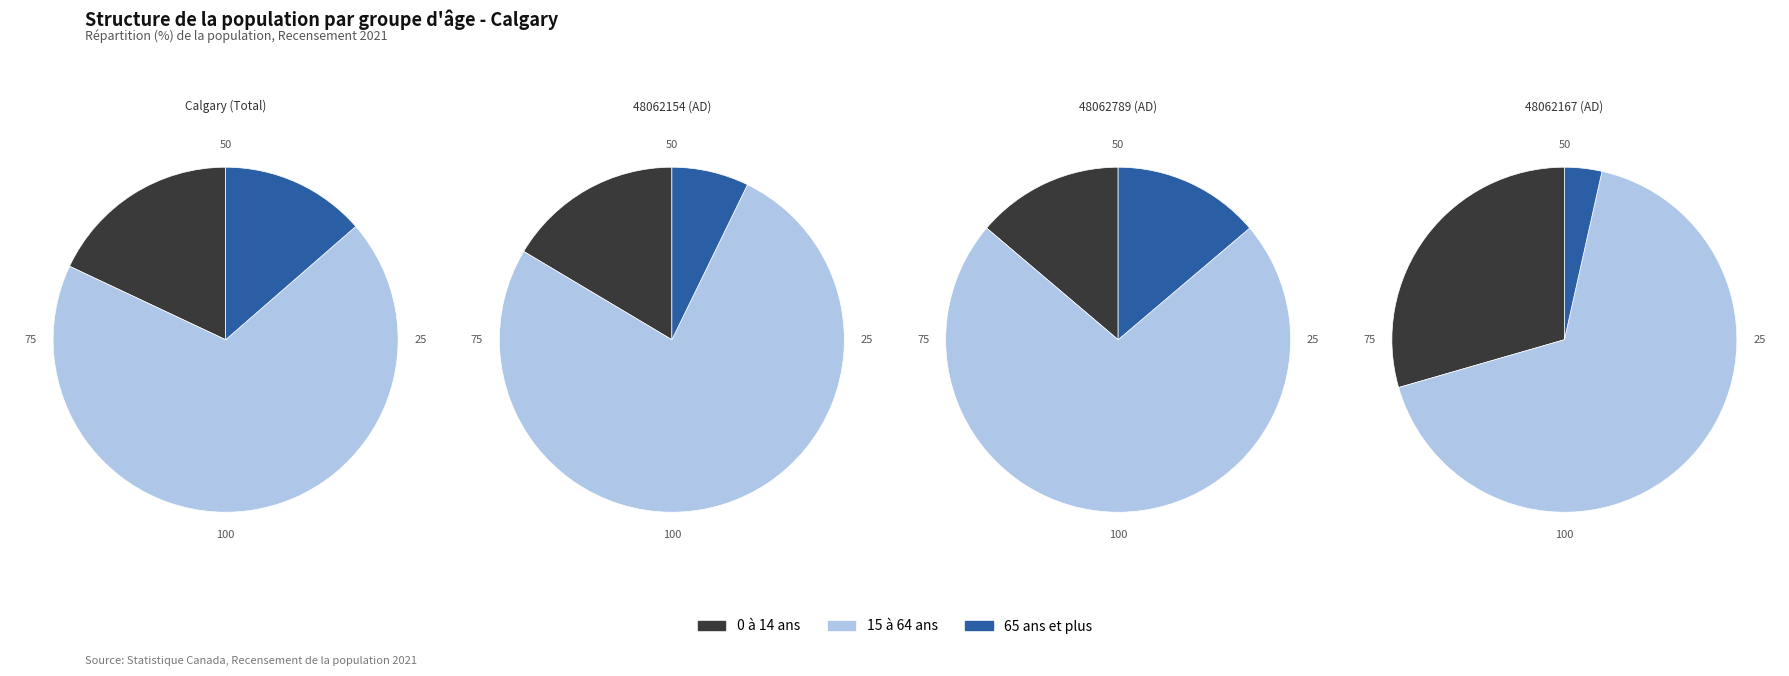

To the nearest percent, what is the difference between the 1 and 0 slice percentages?

2%